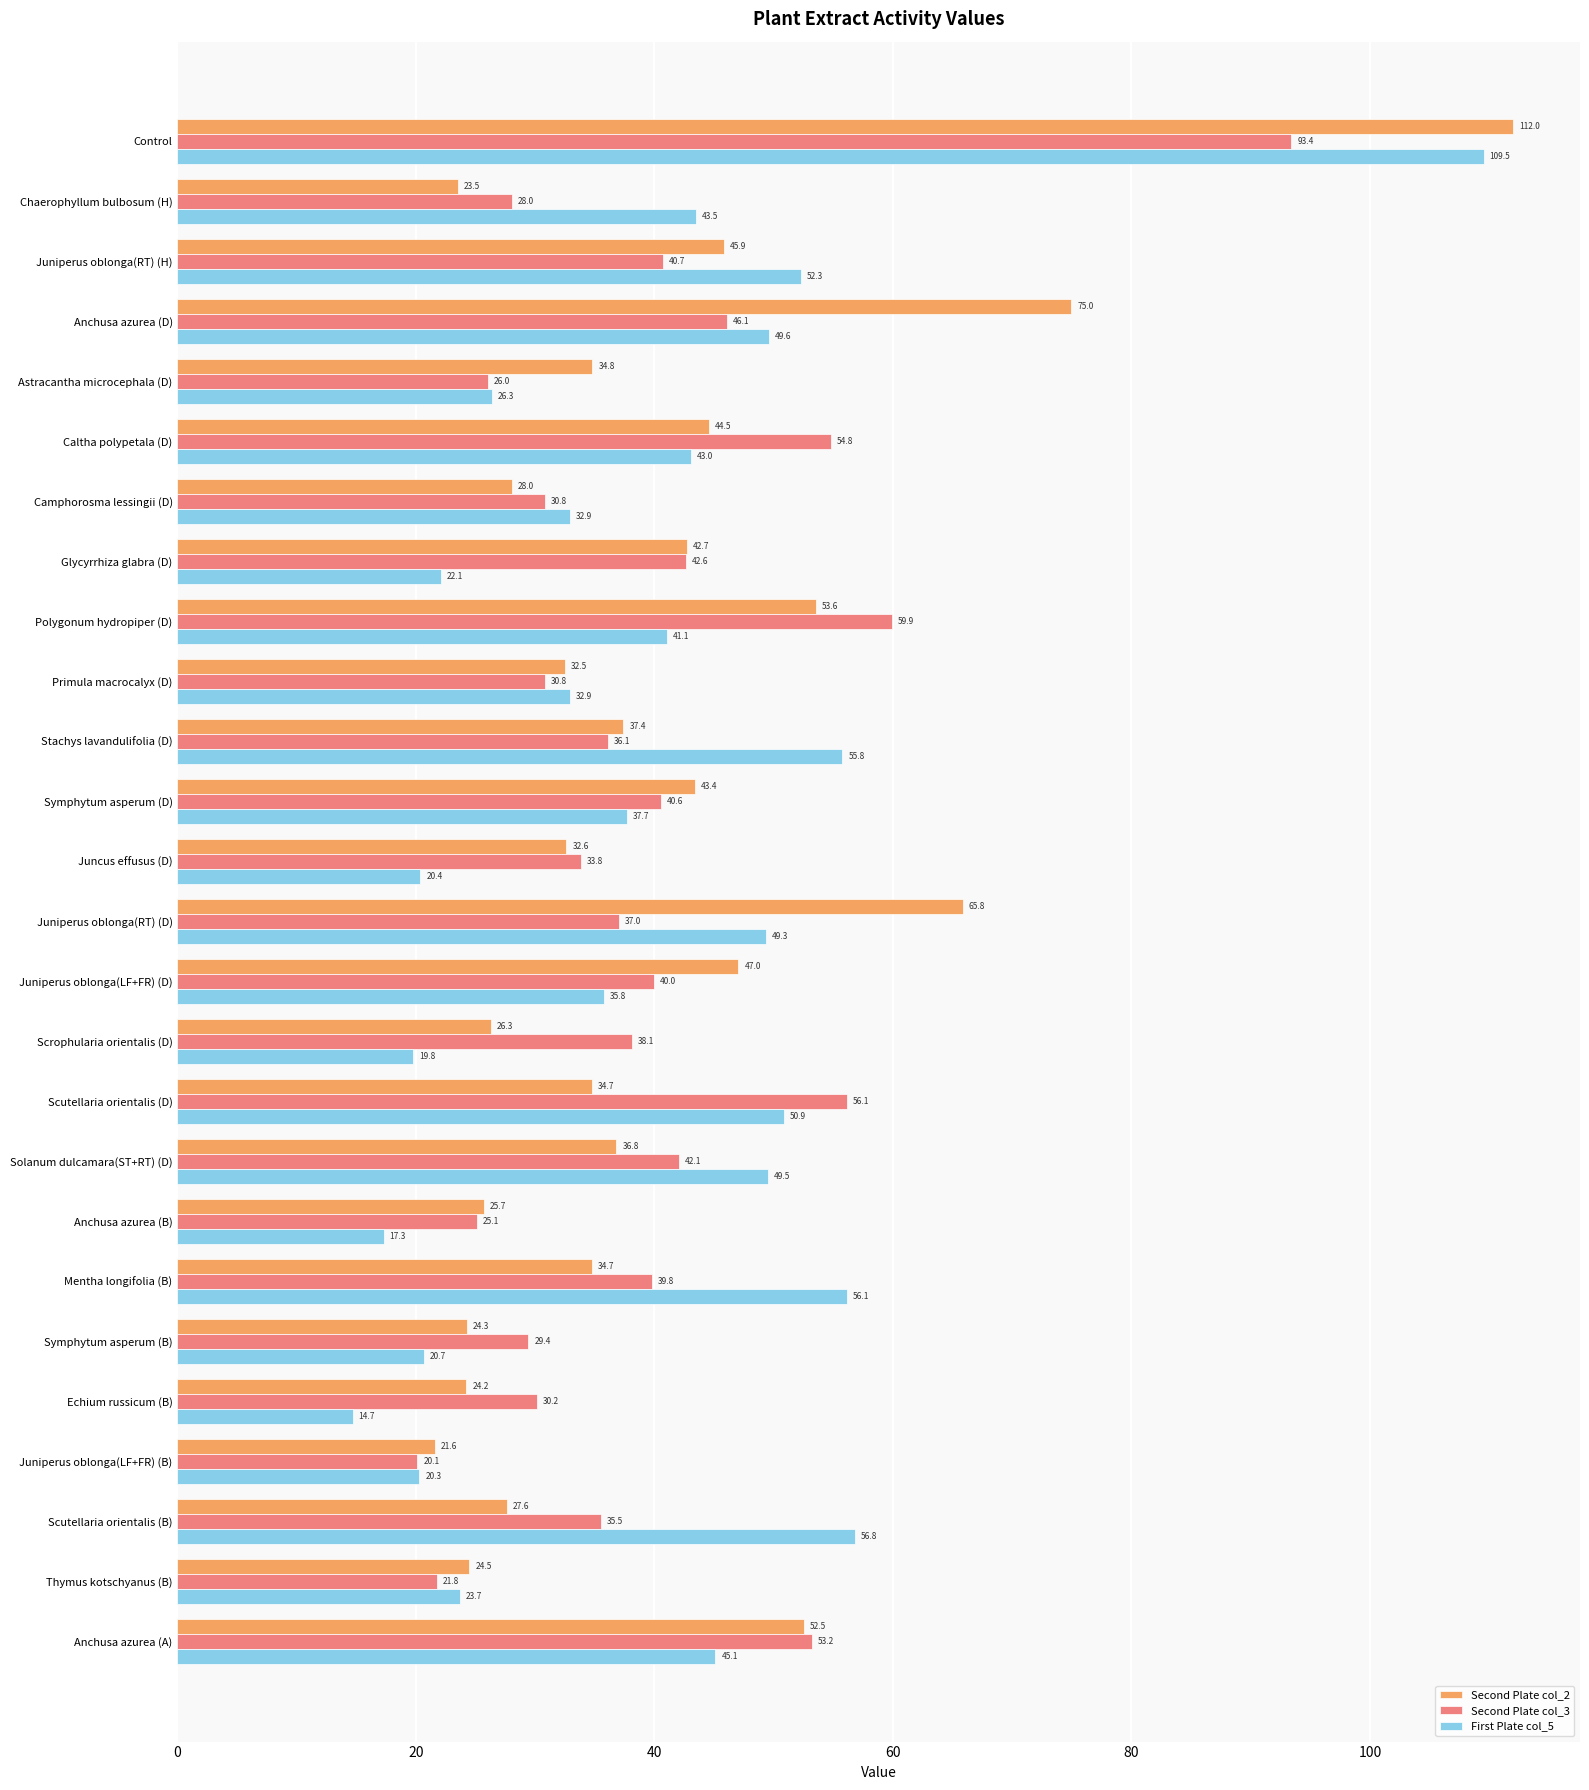

Which series has the widest spread of values?

First Plate col_5